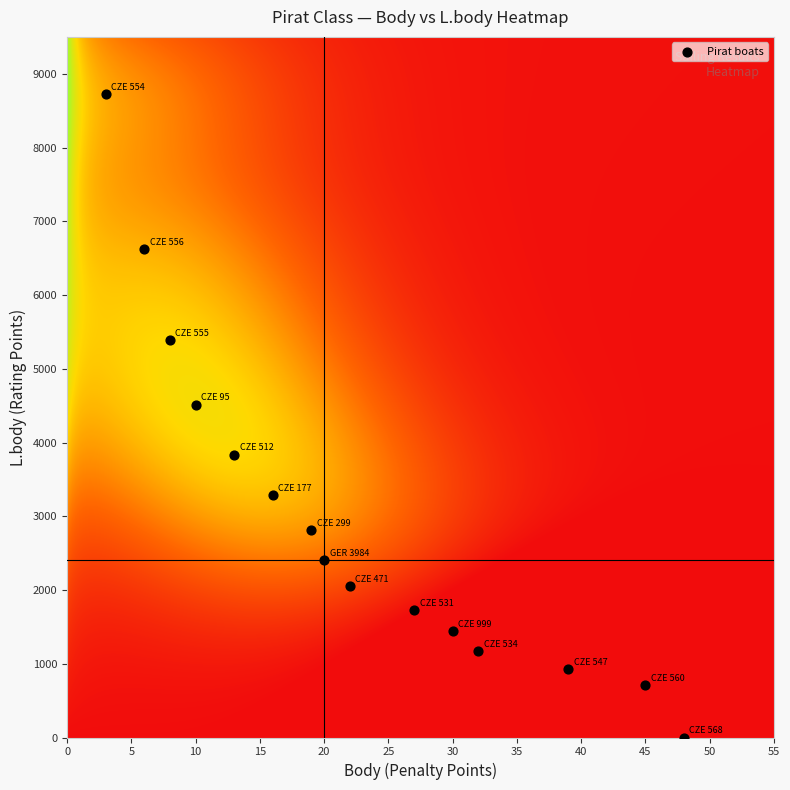

How many points are shown in the scatter plot?

15